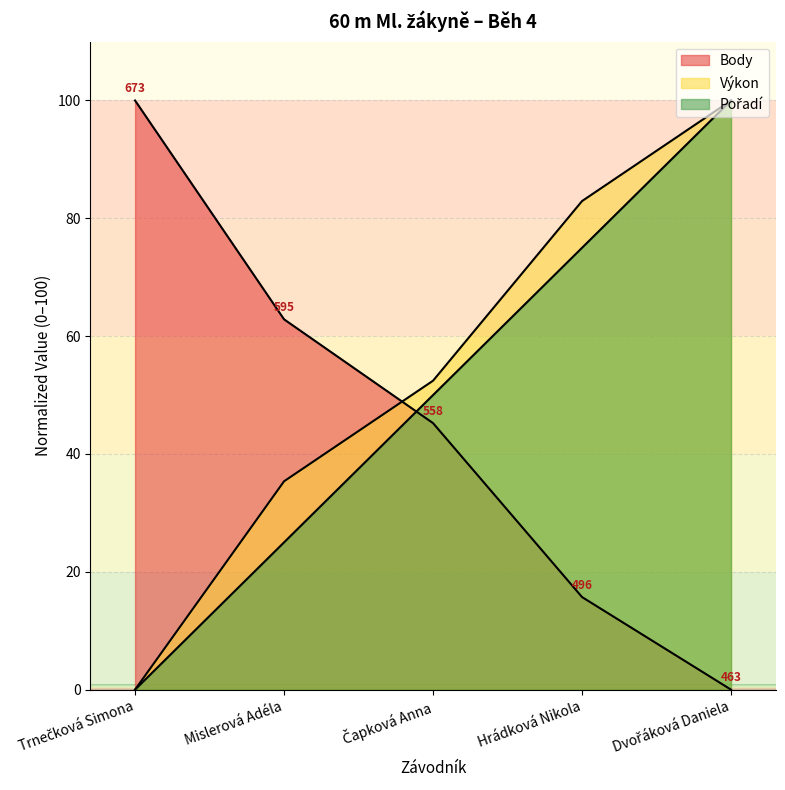

What is the sum of all Body values?

223.8